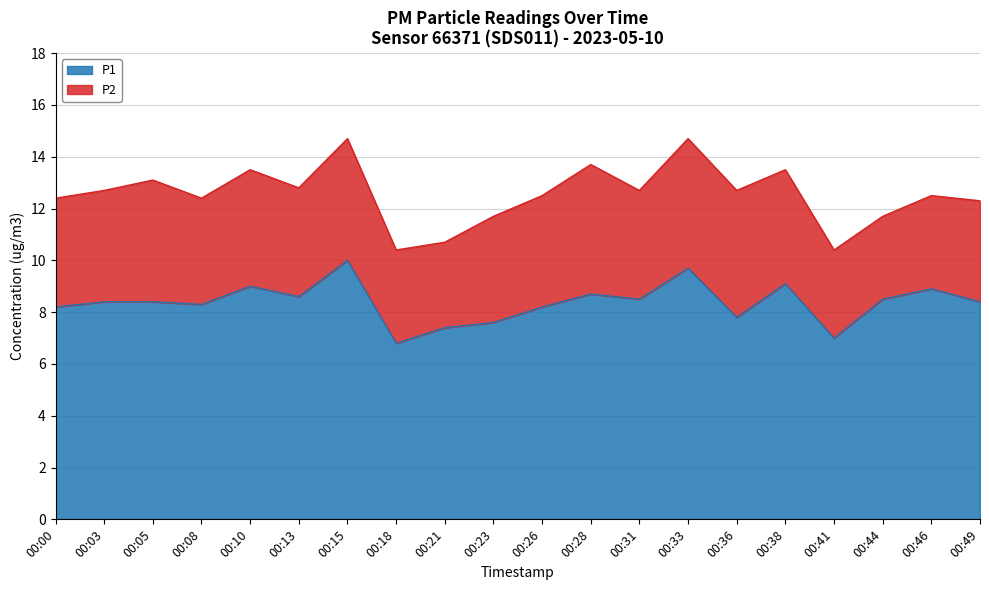

Is it true that the value at 00:08 is 8.3?

True